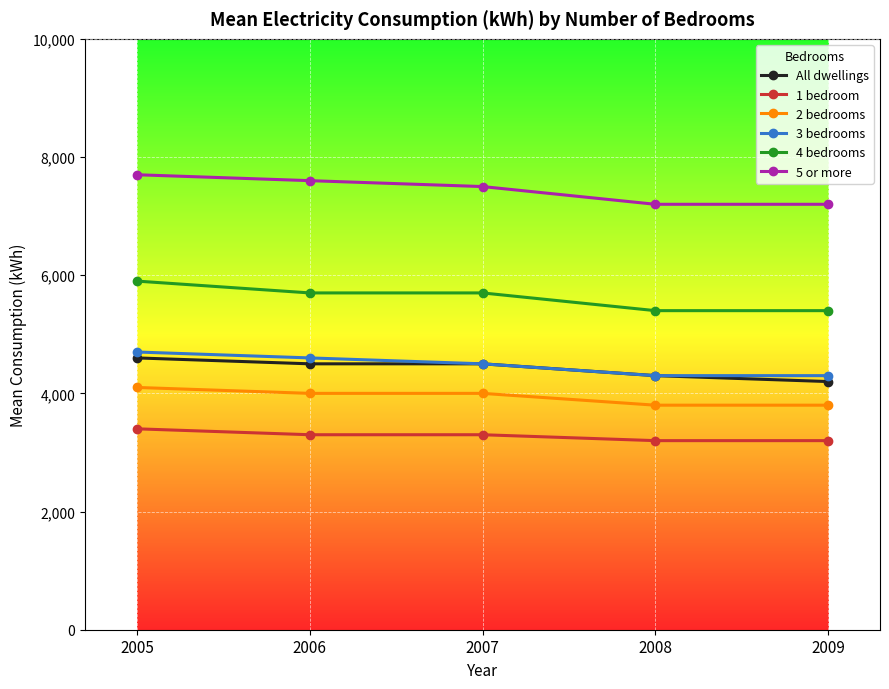

What is the smallest value displayed?

3200